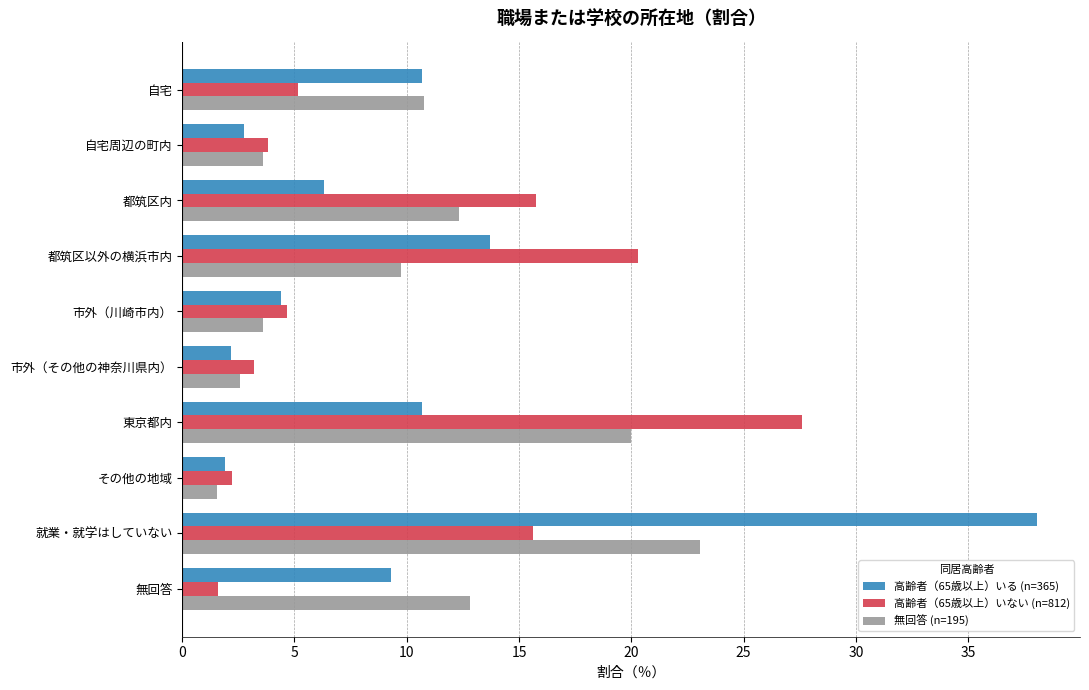

What are all the series names shown in the legend?

高齢者（65歳以上）いる (n=365), 高齢者（65歳以上）いない (n=812), 無回答 (n=195)